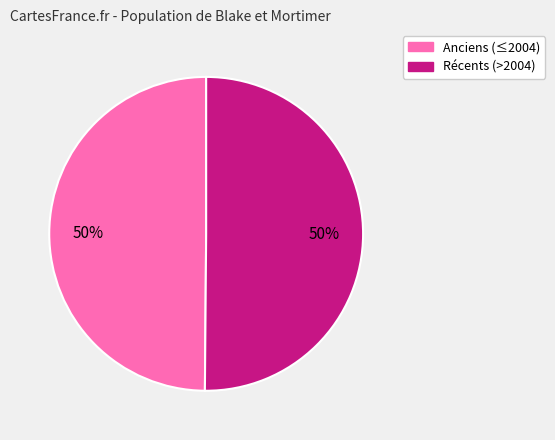

To the nearest percent, what is the average slice percentage?

50%